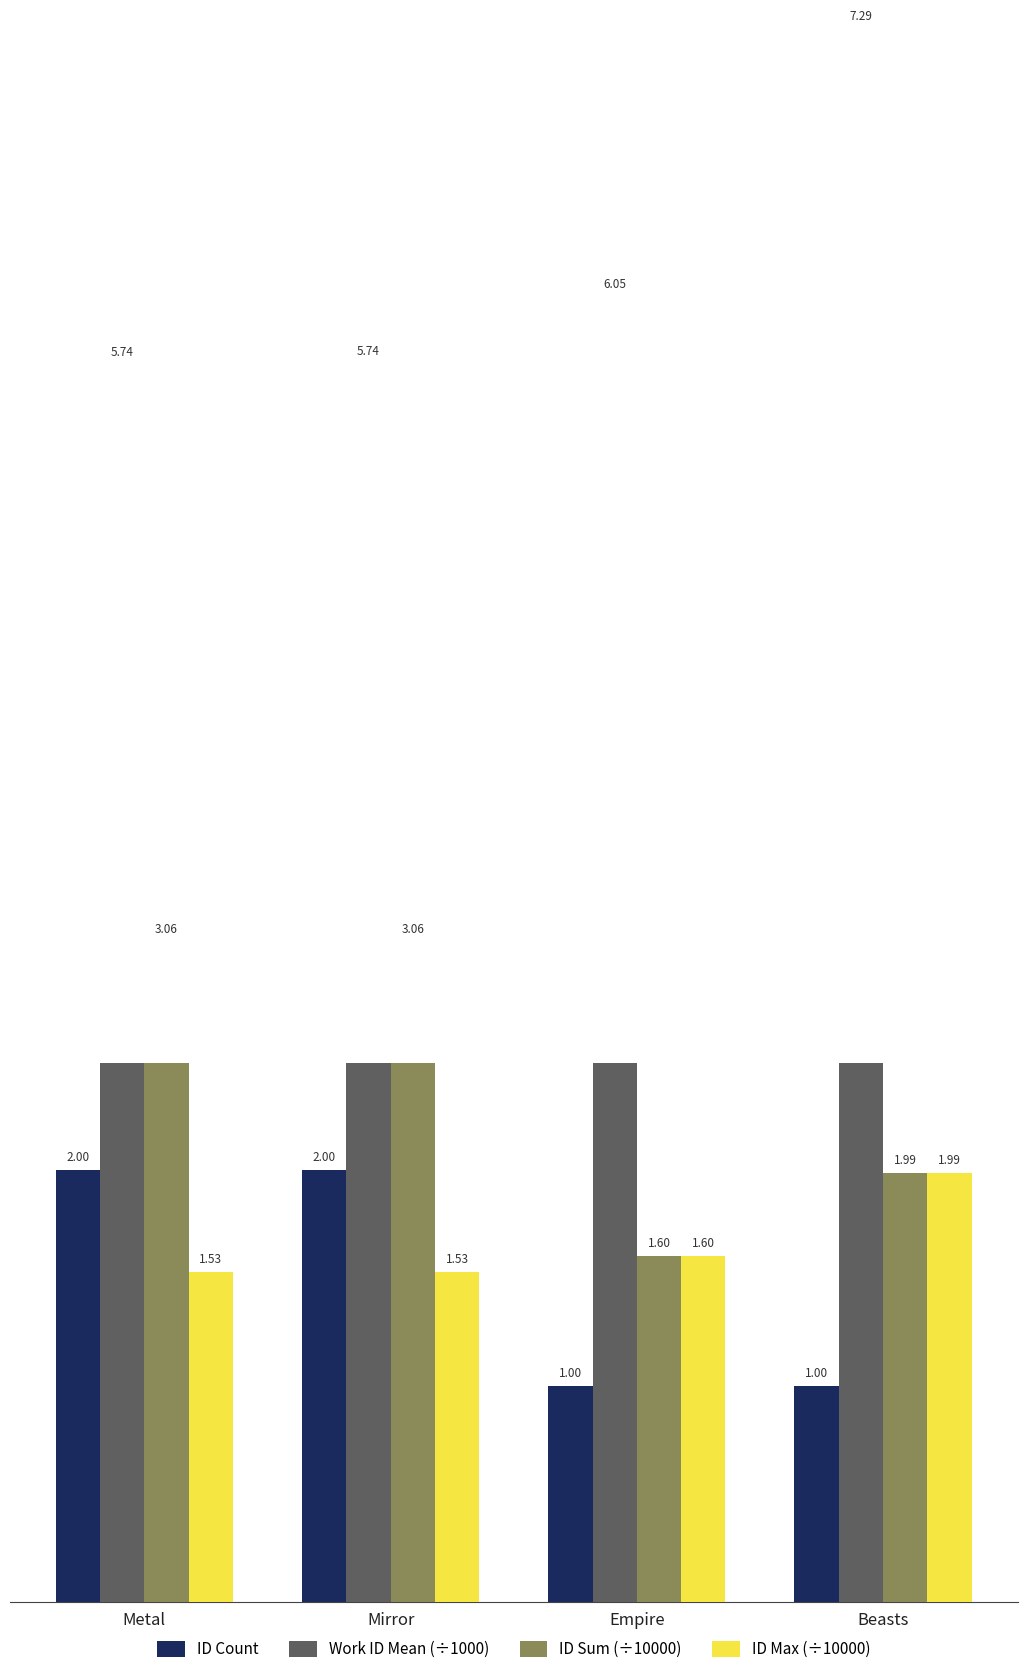

Is it true that Work ID Mean (÷1000) equals 7.3 at Beasts?

True